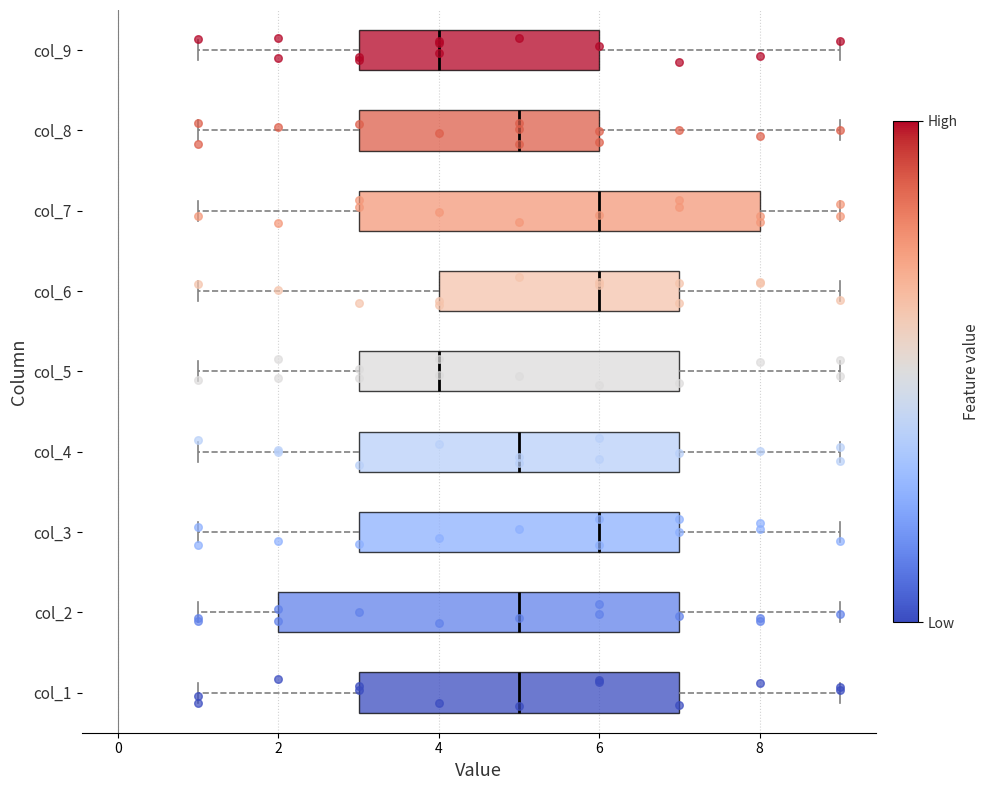

Where does the right whisker of the box for col_7 end on the x-axis? The values are not printed on the chart, so give them approximately, as read against the axis.

9